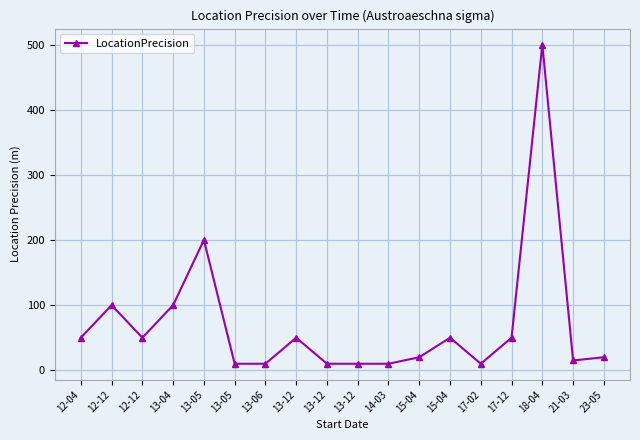

How many distinct data groups are displayed?

1